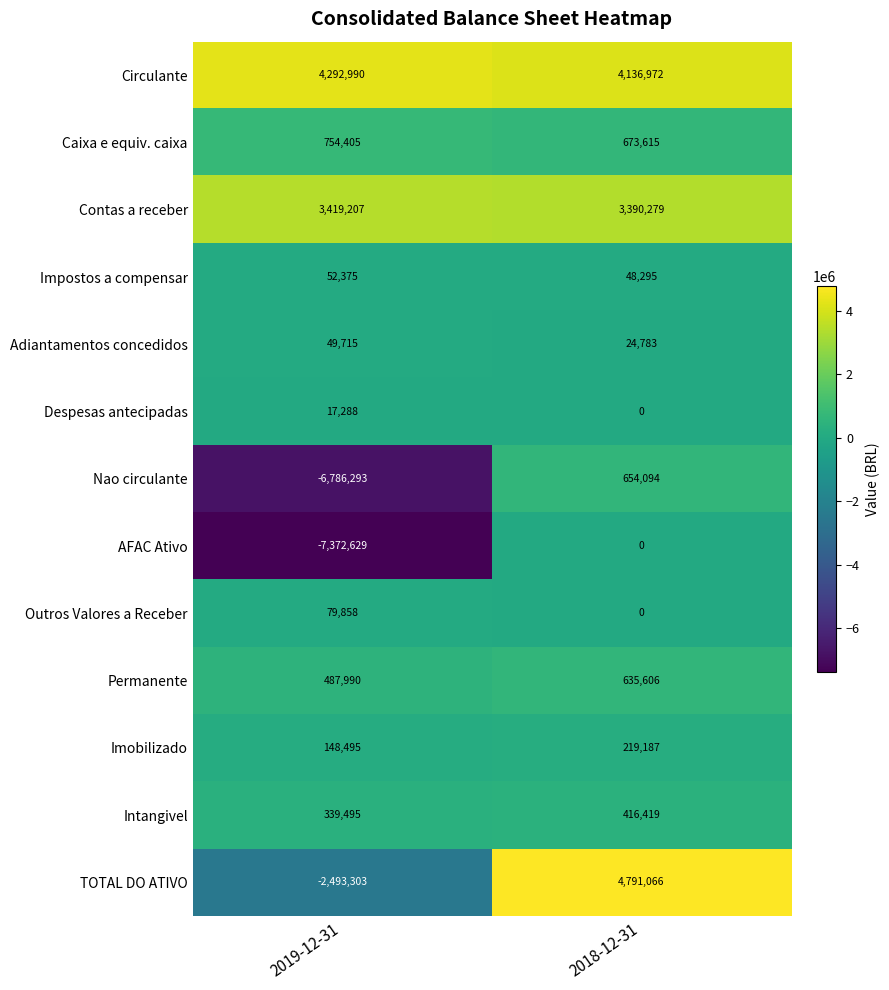

Which label corresponds to the largest value in the chart?

2018-12-31